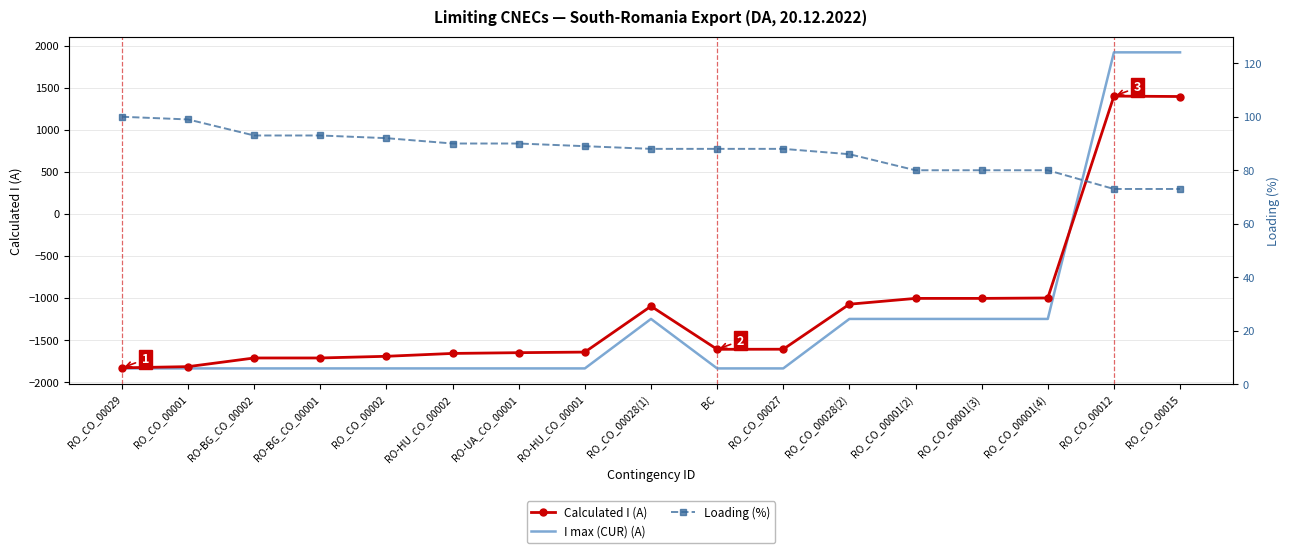

Which series has the largest range (max minus min)?

I max (CUR) (A)